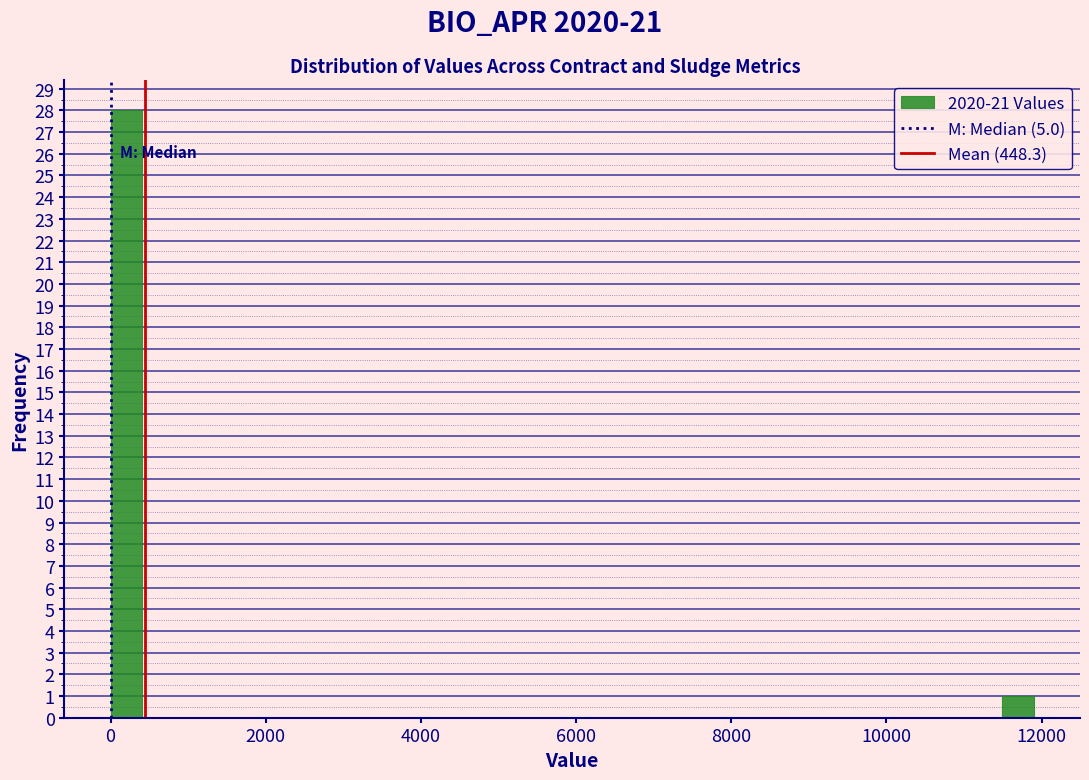

Read against the x-axis, roughly where is the centre of the tallest bar?

200